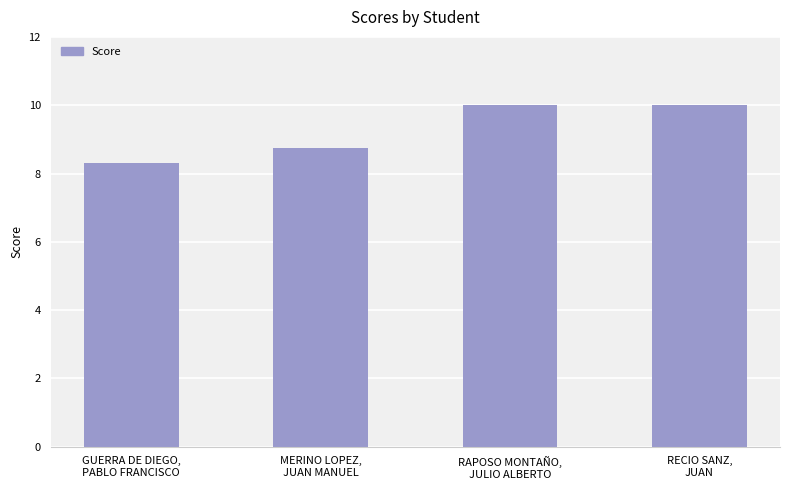

Count the values in the range 8 to 10.

4